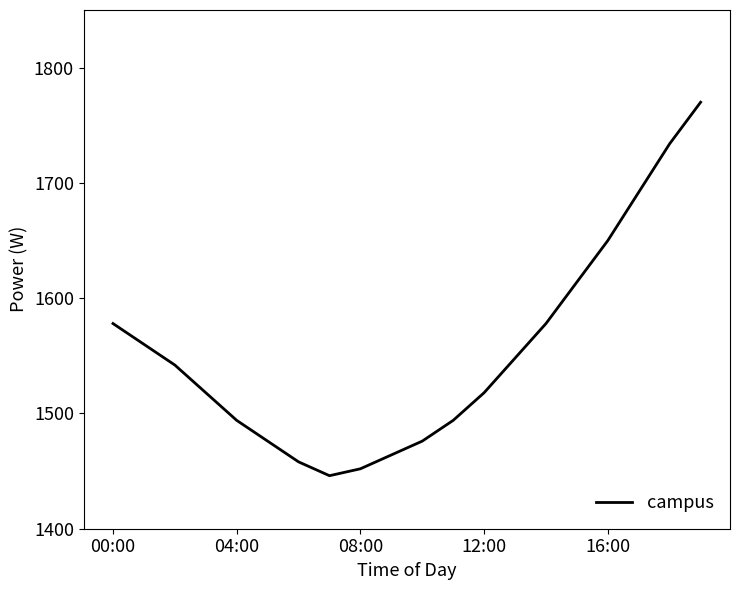

What is the difference between the maximum and minimum values?

324